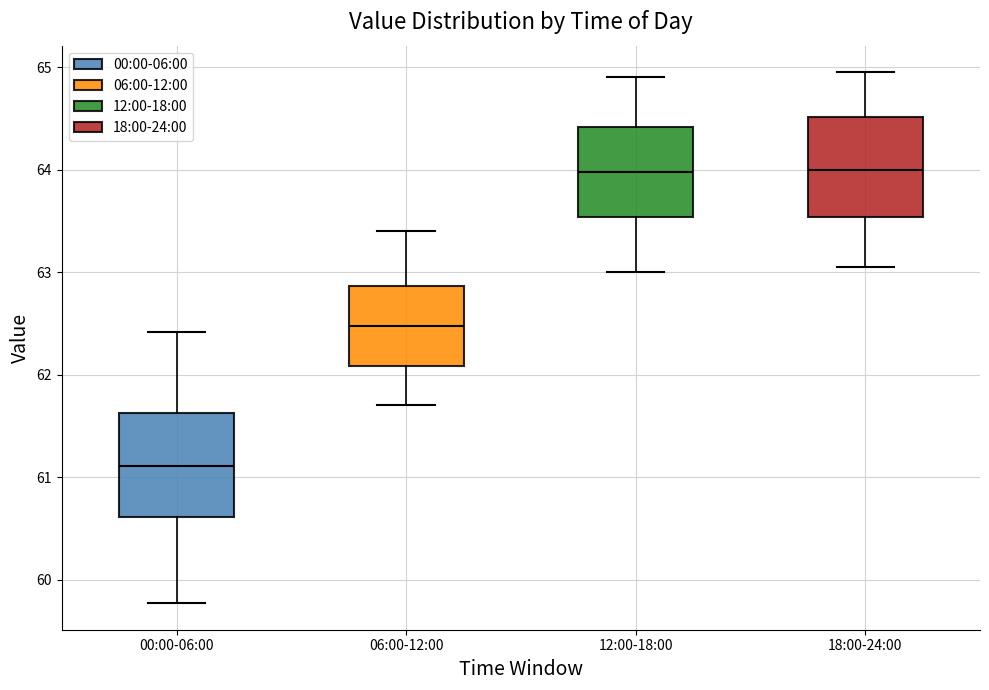

Which box has the lowest median line?

00:00-06:00